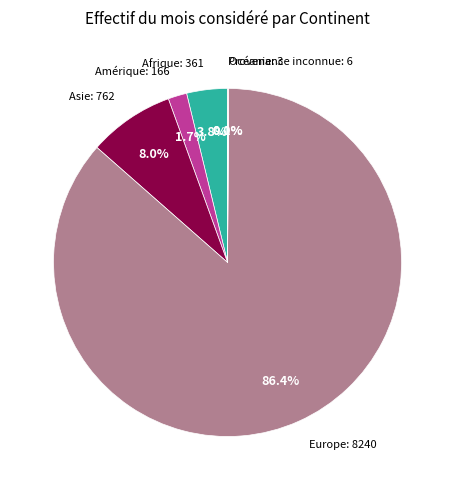

Is there a majority slice in this chart?

Yes